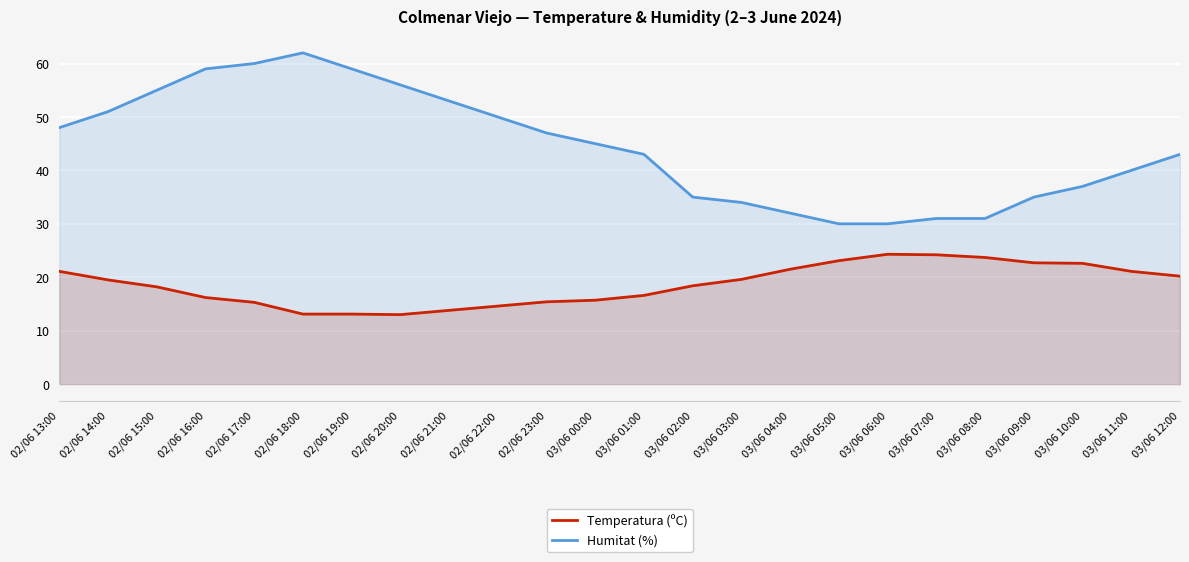

How many lines are shown in the chart?

2